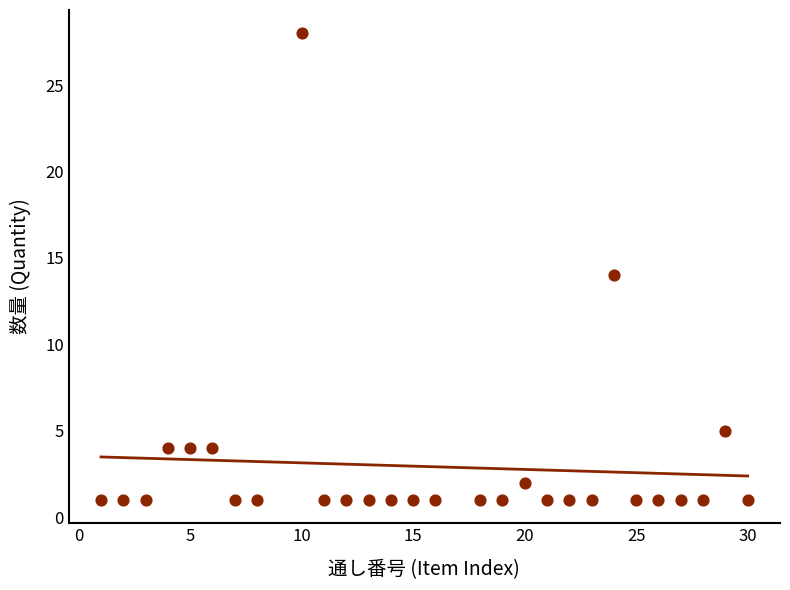

What is the range of Y values (max minus min)?

27